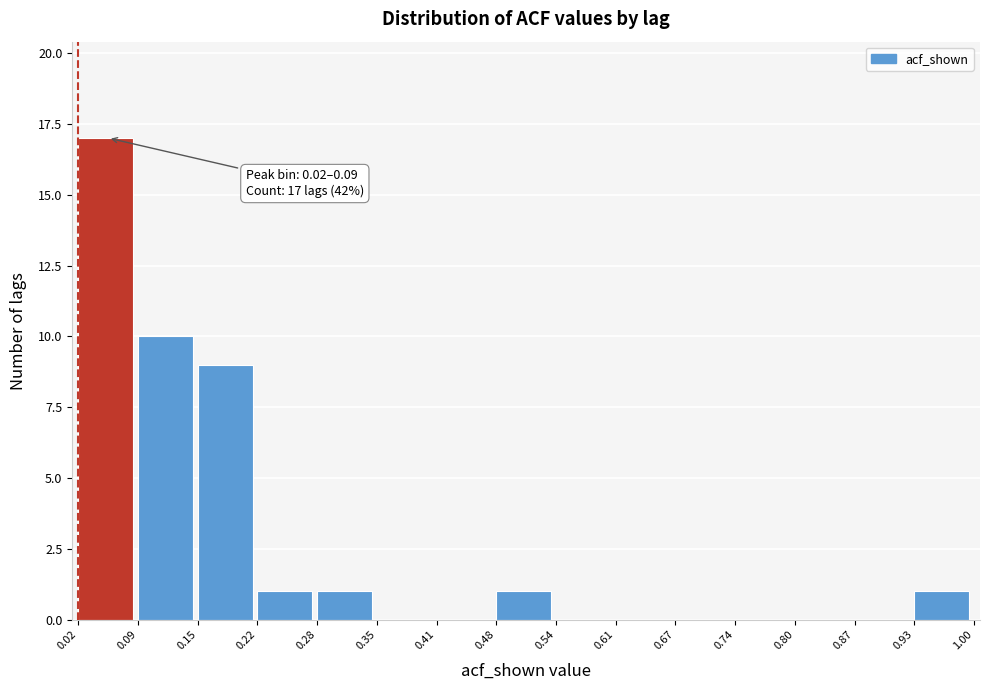

Over which range of the x-axis is the bar tallest?

0.02 to 0.09